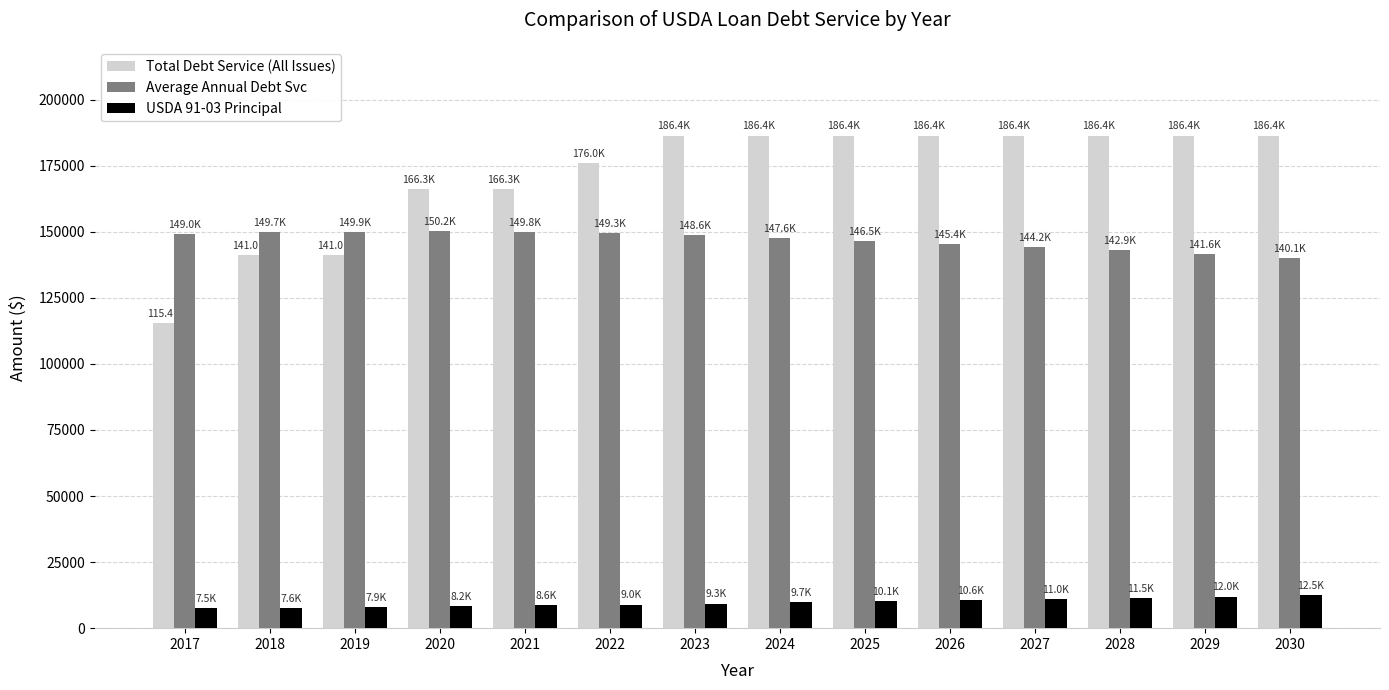

What is the value of the Total Debt Service (All Issues) bar at the 11th from the left?

186381